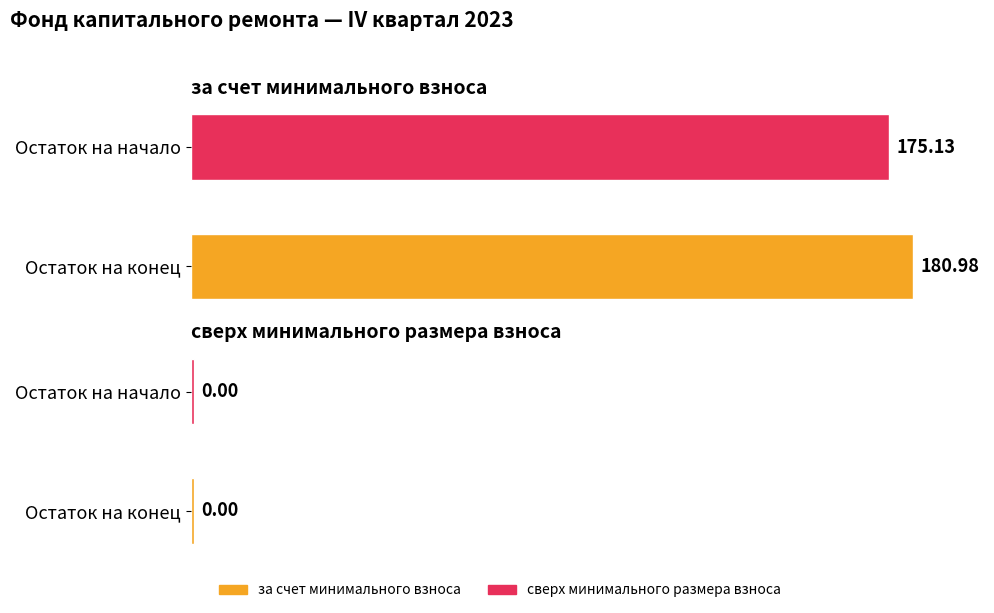

List the series in order of their peak value, lowest first.

сверх минимального размера взноса, за счет минимального взноса